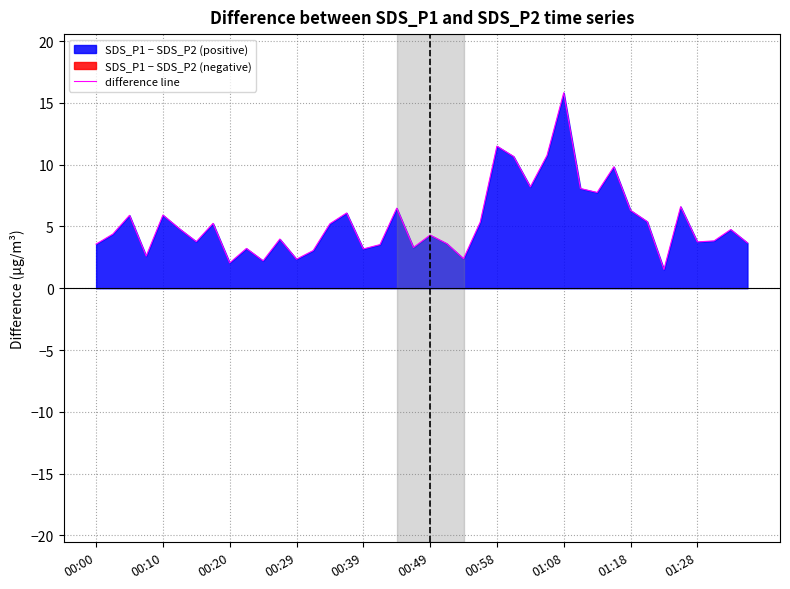

The value at 33 is 9.4. True or false?

False